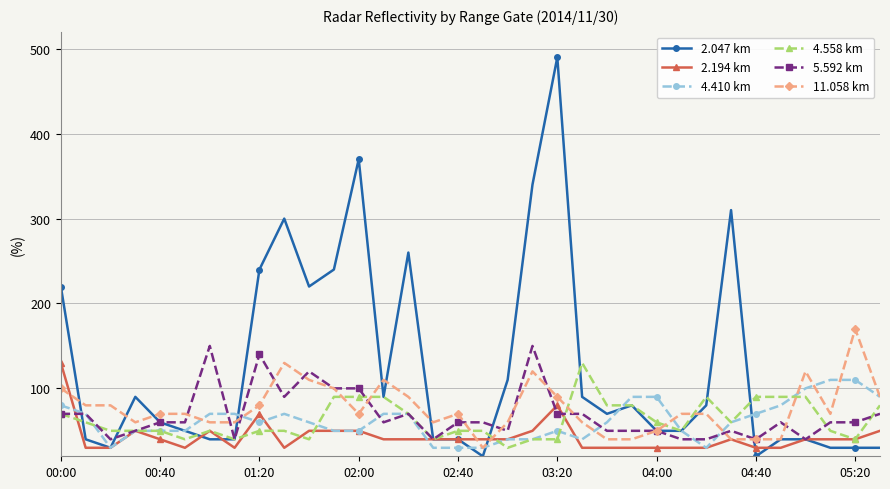

Which series has the largest total across all categories?

2.047 km